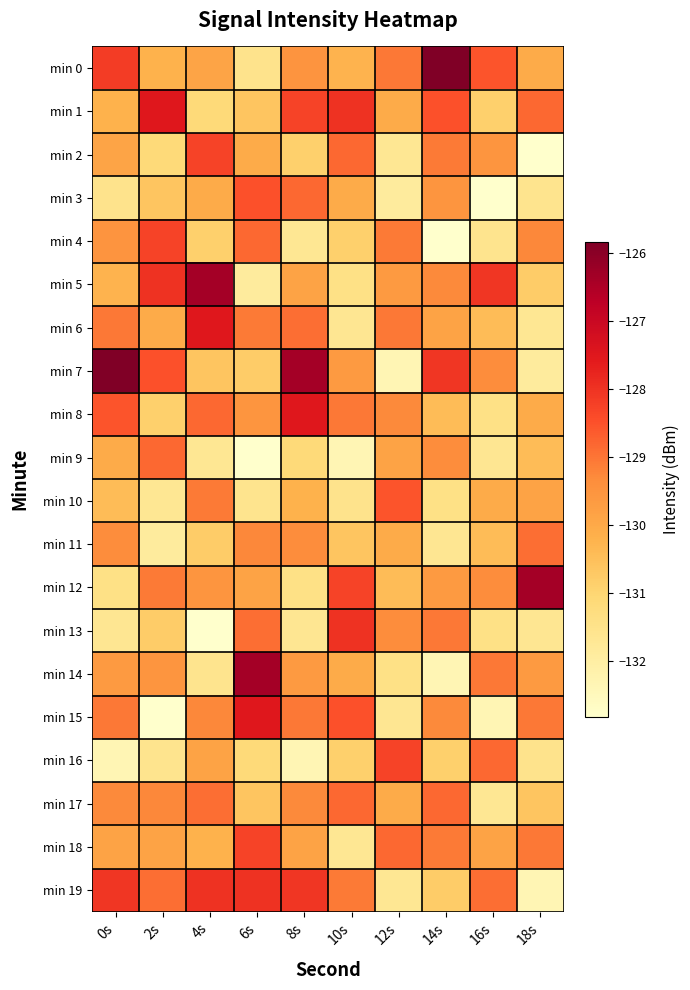

What is the spread (max minus min) of values at 12s?

4.1